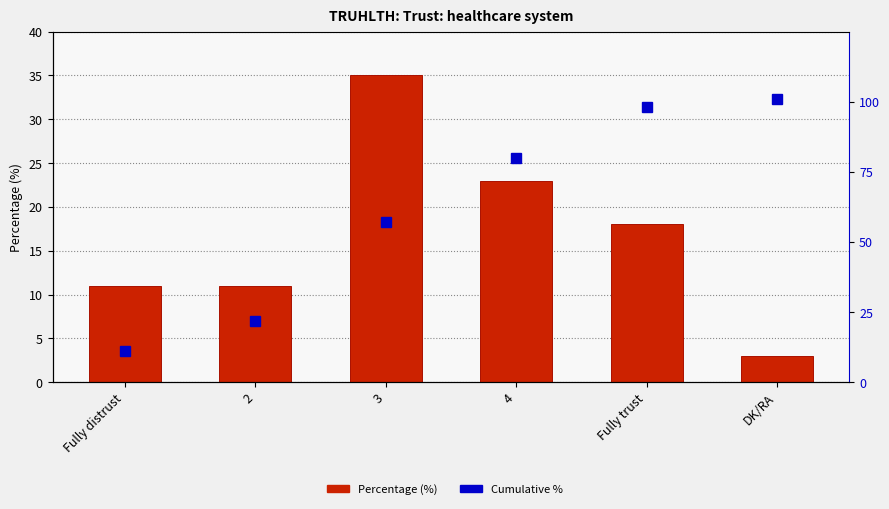

How many Percentage (%) values are between 11 and 23?

4